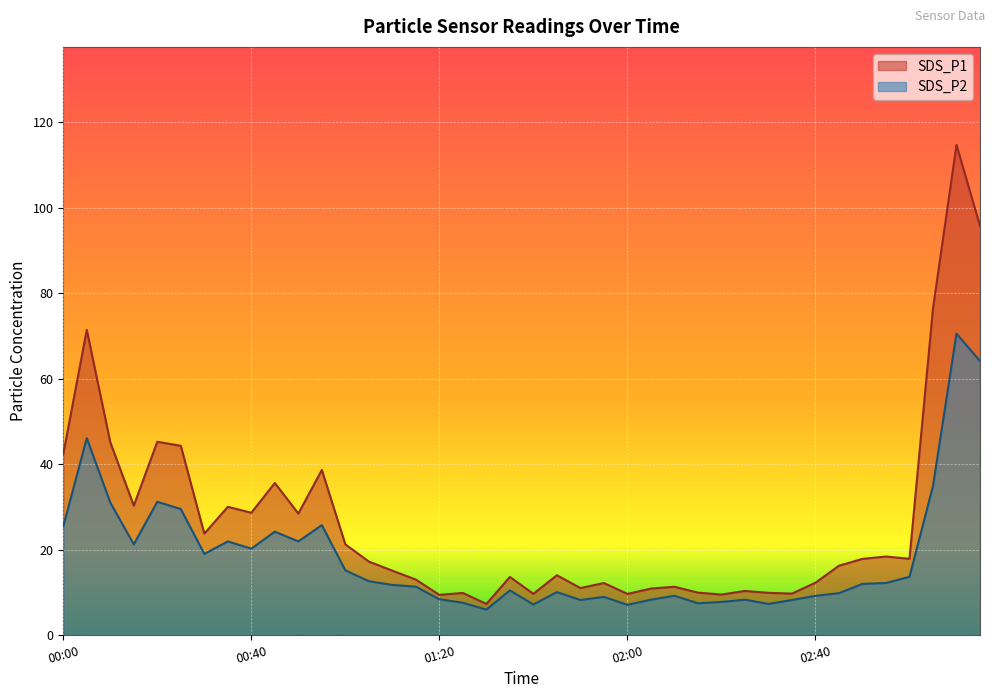

True or false: SDS_P2 and SDS_P1 intersect in this chart.

False